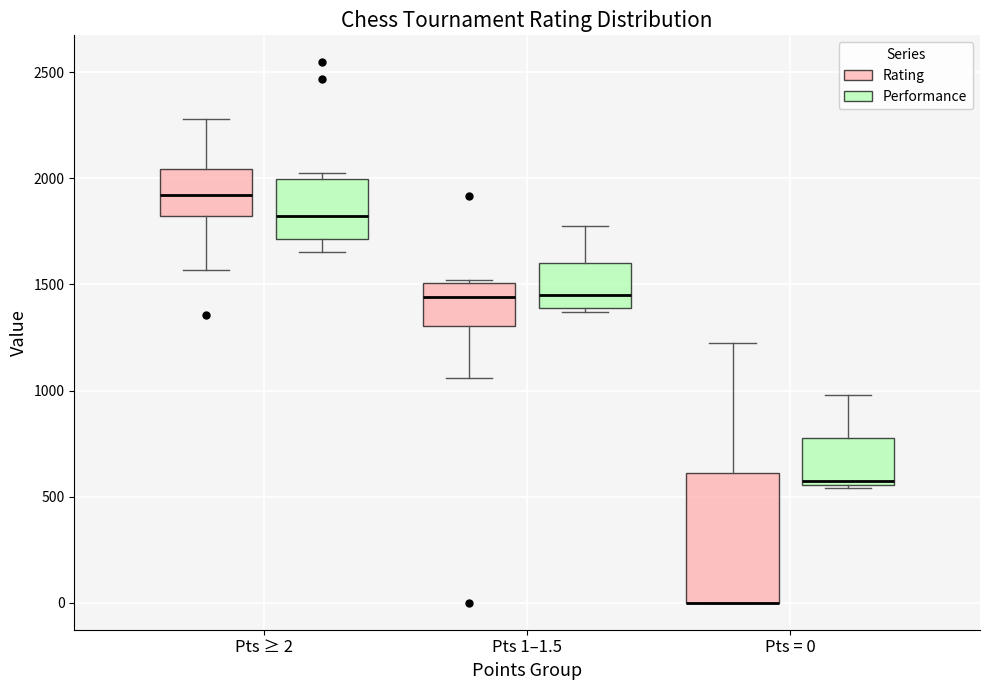

Reading left to right, read every box against the y-axis: the position of its median line, the range the box covers, and the ends of its whiskers. The values are not printed on the chart, so give them approximately, as read against the axis.

Pts ≥ 2 (Rating): median 1900, box 1800 to 2050, whiskers 1550 to 2300
Pts ≥ 2 (Performance): median 1850, box 1700 to 2000, whiskers 1650 to 2050
Pts 1–1.5 (Rating): median 1450, box 1300 to 1500, whiskers 1050 to 1500
Pts 1–1.5 (Performance): median 1450, box 1400 to 1600, whiskers 1350 to 1750
Pts = 0 (Rating): median 0 (drawn on the box's lower edge), box 0 to 600, whiskers 0 to 1200
Pts = 0 (Performance): median 600, box 550 to 800, whiskers 550 (just below the box's lower edge) to 1000